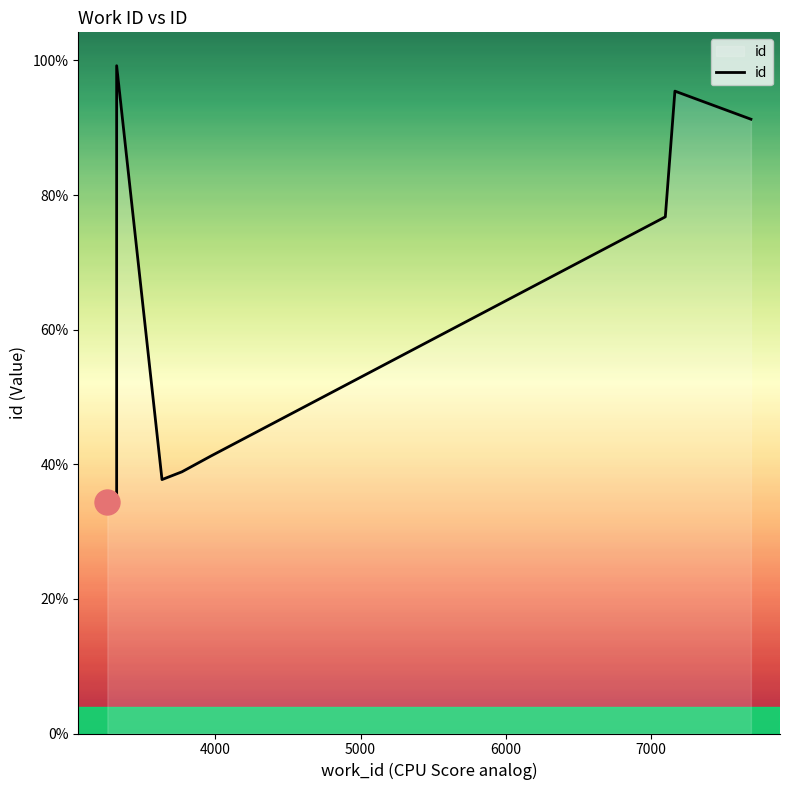

How many interior local valleys (lower than both neighbors) does the data have?

1